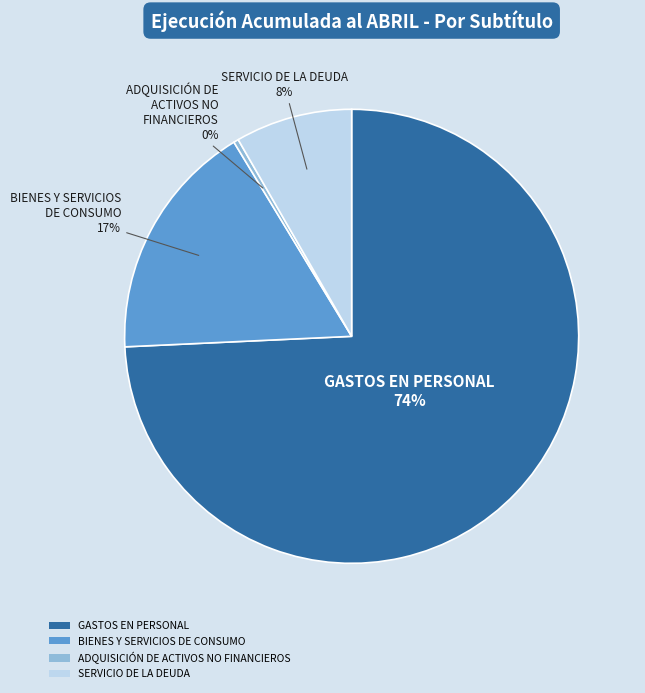

How many slices are in this pie chart?

4